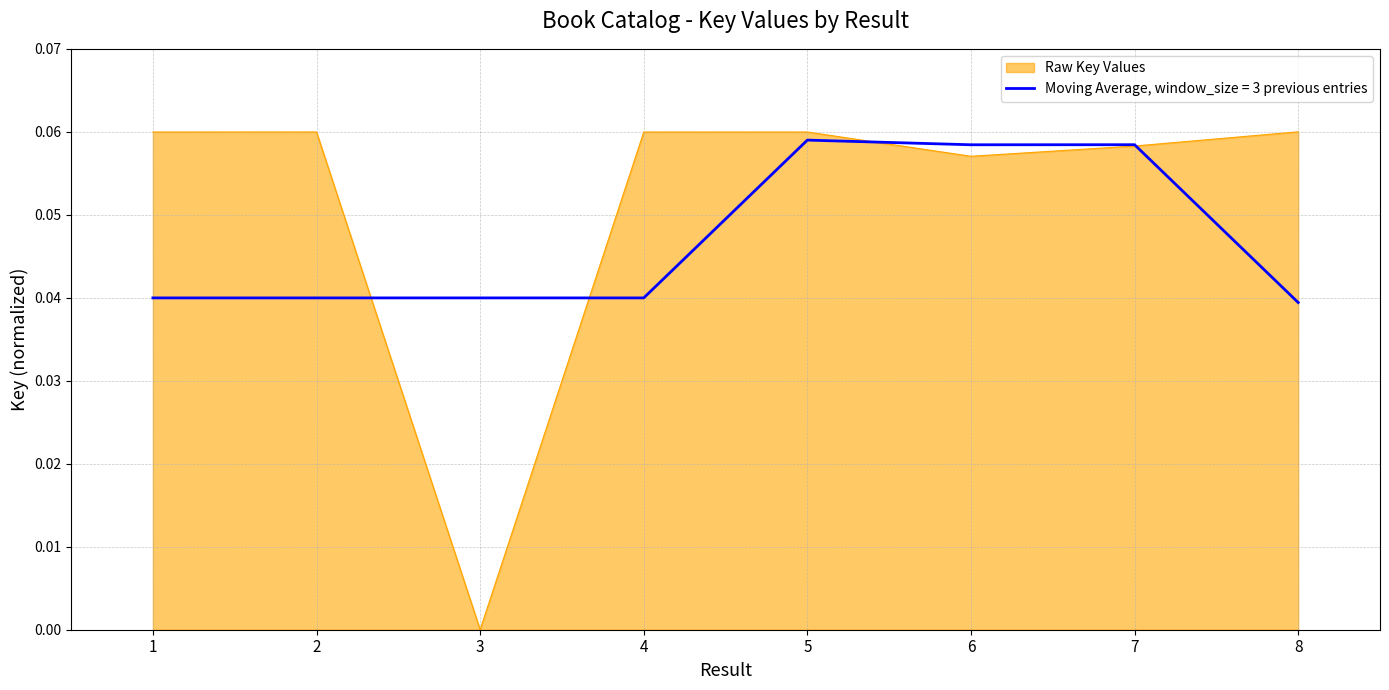

Which series changed the most between 3 and 4?

Raw Key Values